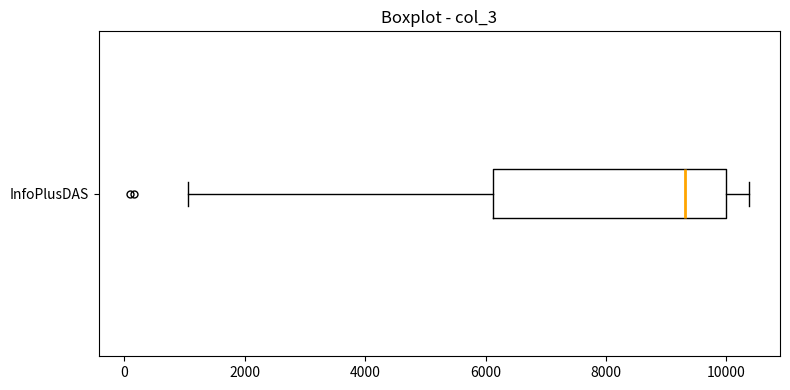

Read this box plot against the x-axis: the position of the median line, the range covered by the box, and the ends of both whiskers. The values are not printed on the chart, so give them approximately, as read against the axis.

median 9400, box 6200 to 10000, whiskers 1000 to 10400